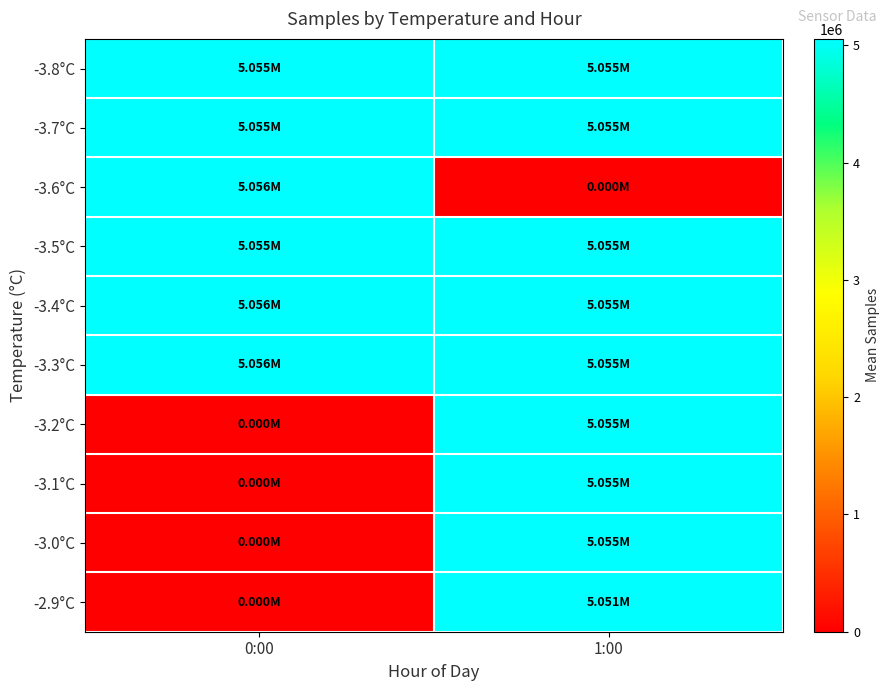

What is the spread (max minus min) of values at 1:00?

5055022.5